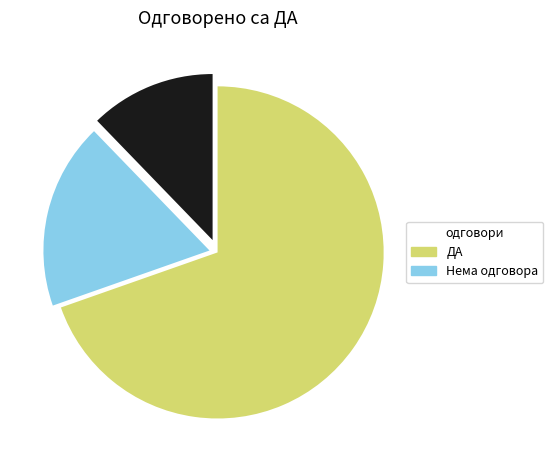

Is there a majority slice in this chart?

Yes